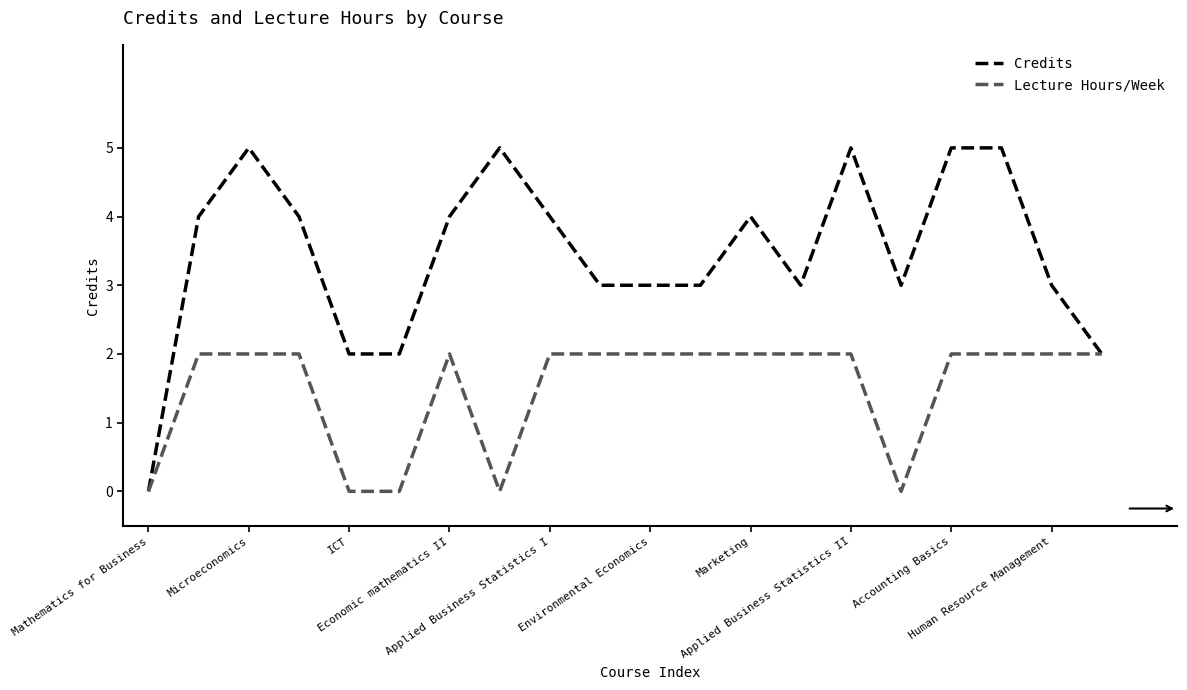

How many values in the Credits series are below 4?

10